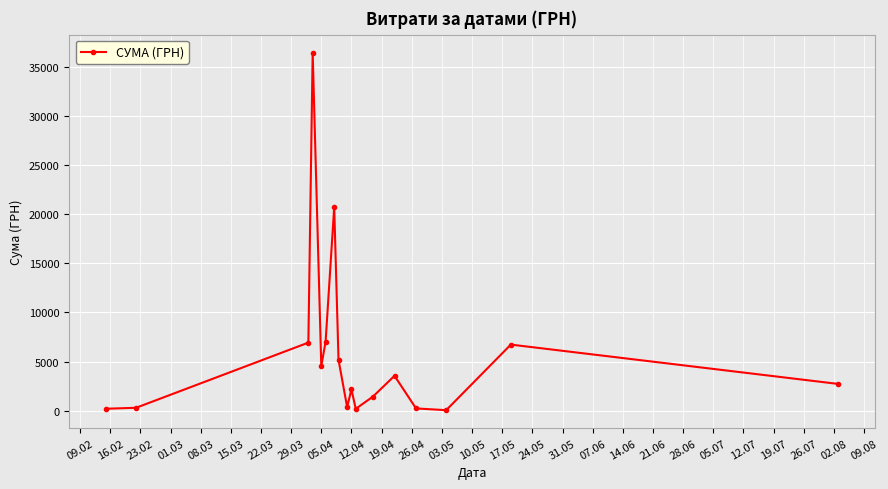

What is the value of the 4th point from the left?

36454.0